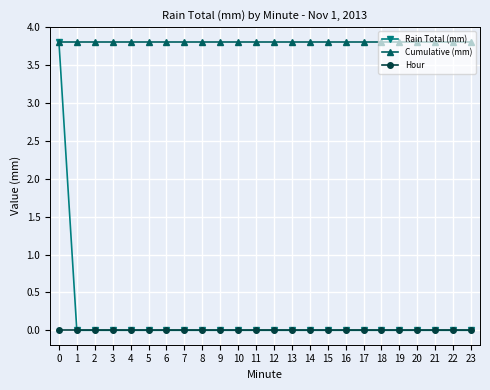

What is the average value of the Cumulative (mm) series?

3.8